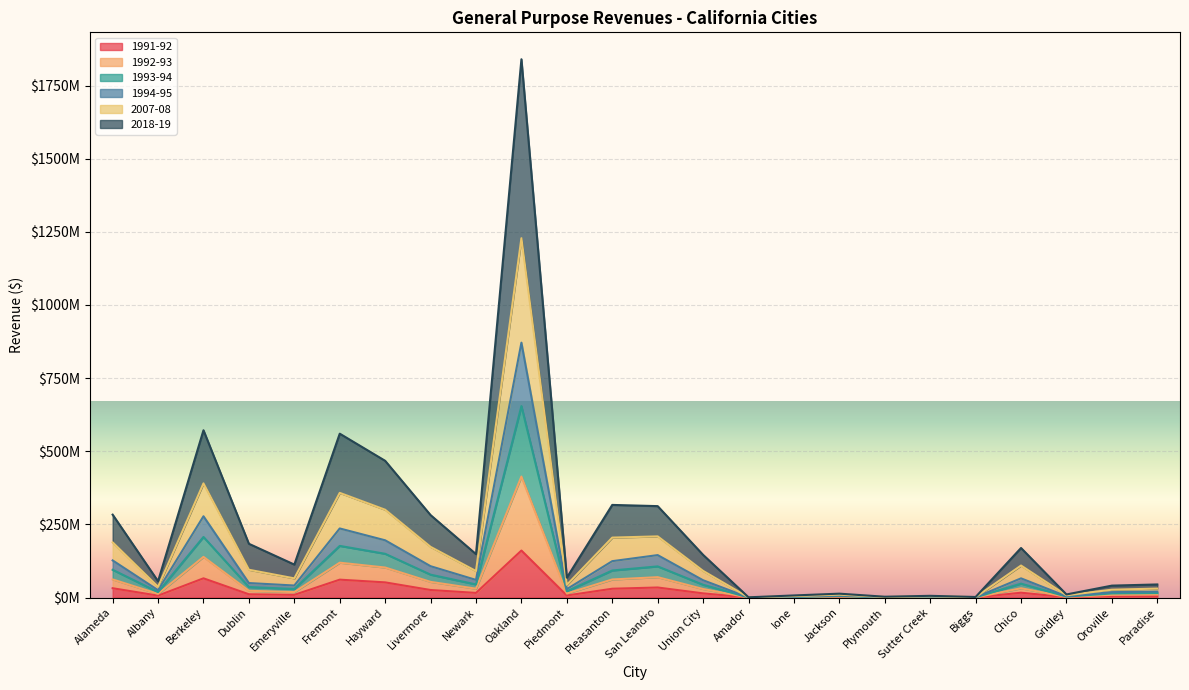

At Oroville, list the series in order from smallest to largest.

1991-92, 1994-95, 1992-93, 1993-94, 2018-19, 2007-08